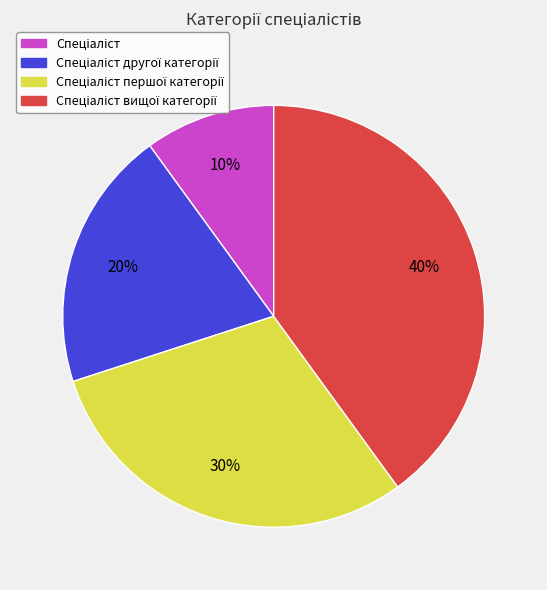

To the nearest percent, what is the average slice percentage?

25%